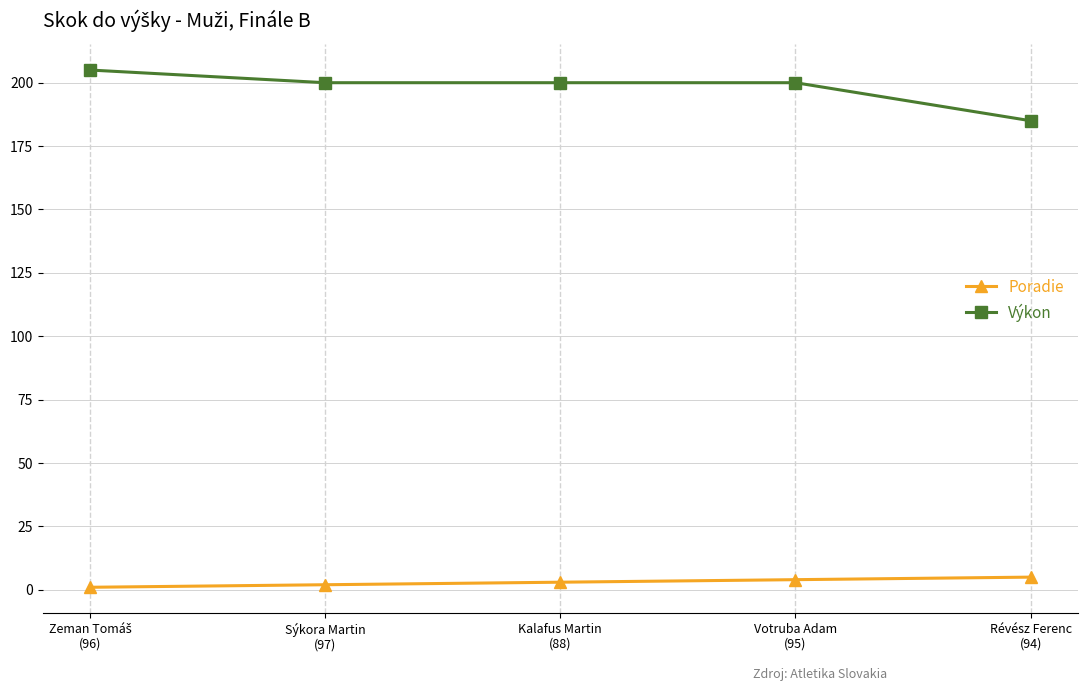

What position from the right is Sýkora Martin
(97)?

4